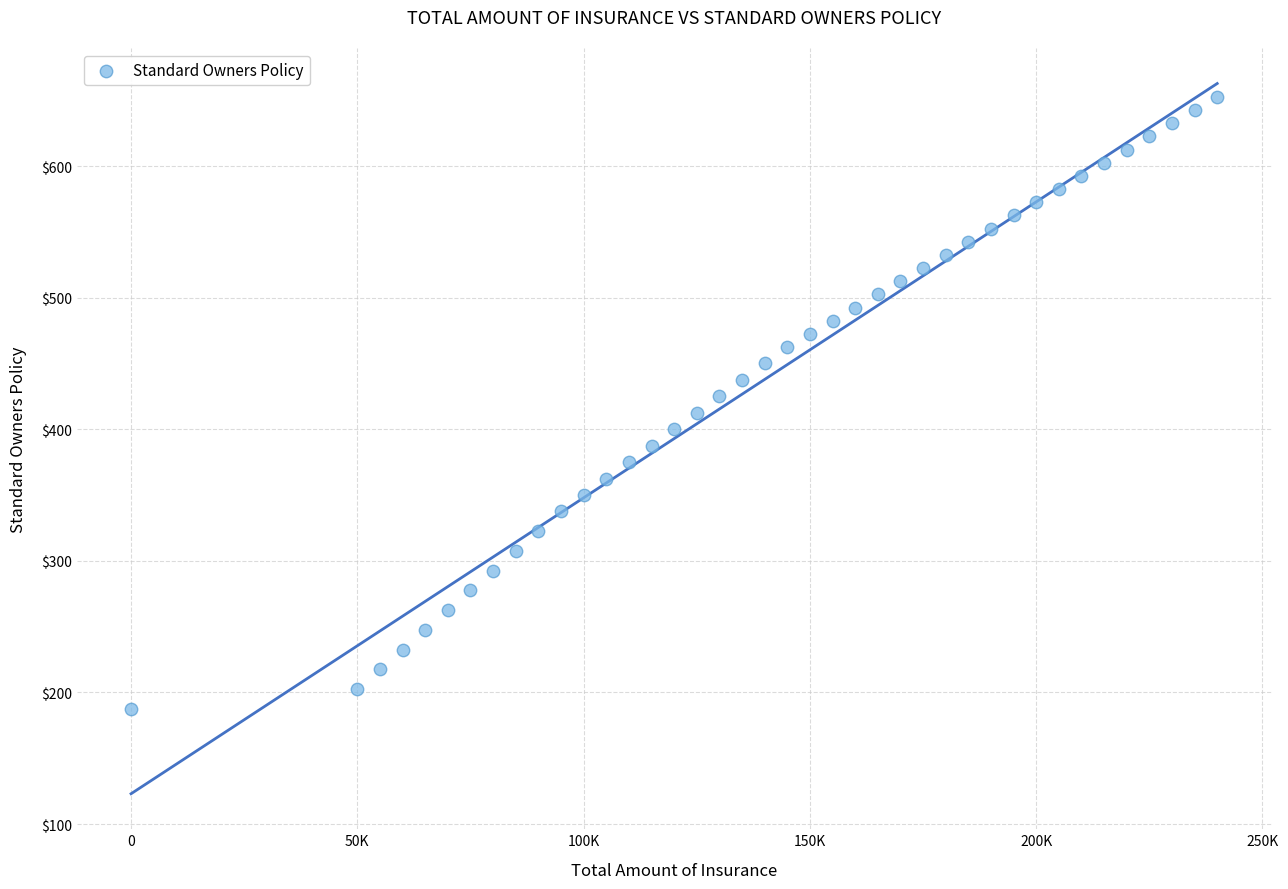

What is the range of Y values (max minus min)?

465.0